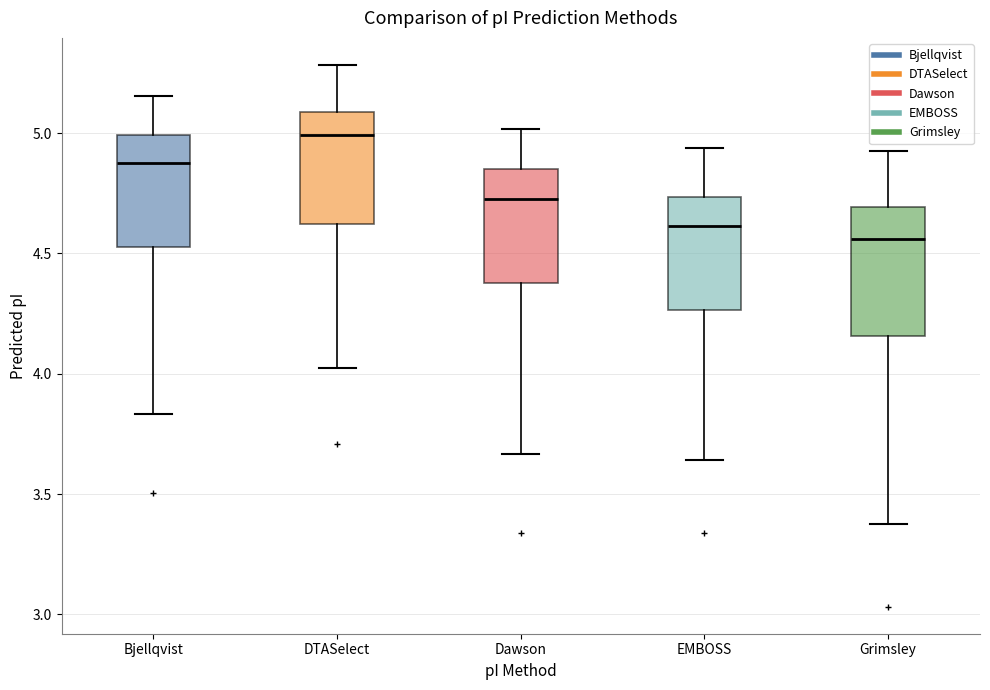

Reading left to right, read every box against the y-axis: the position of its median line, the range the box covers, and the ends of its whiskers. The values are not printed on the chart, so give them approximately, as read against the axis.

Bjellqvist: median 4.90, box 4.55 to 5.00, whiskers 3.85 to 5.15
DTASelect: median 5.00, box 4.60 to 5.10, whiskers 4.00 to 5.30
Dawson: median 4.70, box 4.40 to 4.85, whiskers 3.65 to 5.00
EMBOSS: median 4.60, box 4.25 to 4.75, whiskers 3.65 to 4.95
Grimsley: median 4.55, box 4.15 to 4.70, whiskers 3.40 to 4.95